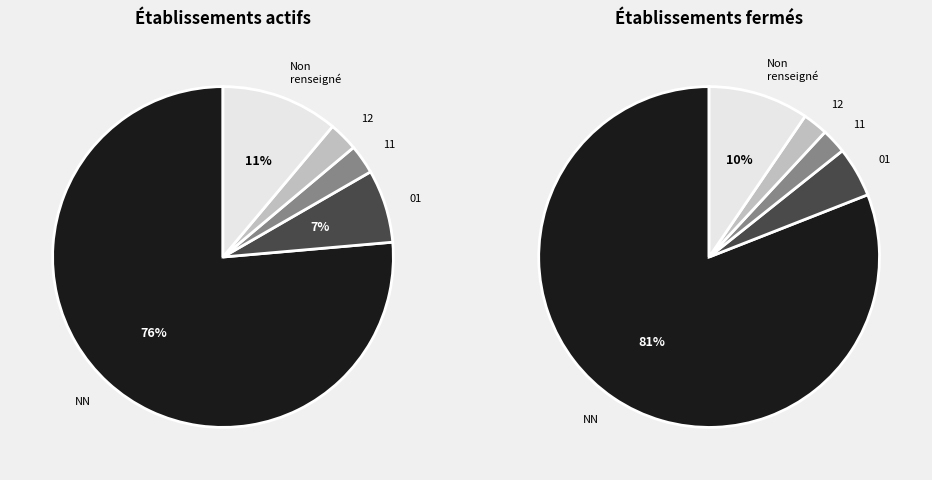

What is the smallest slice in the pie chart?

12